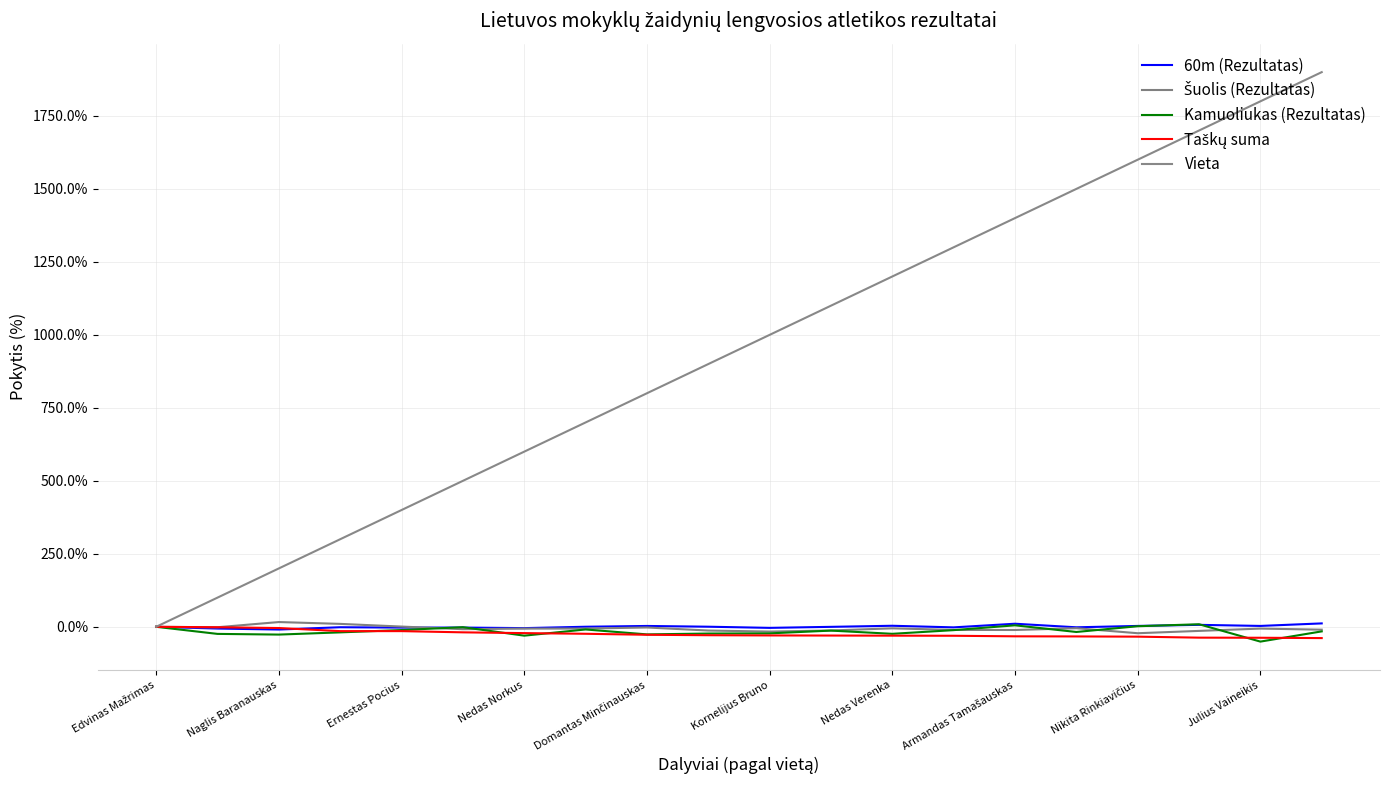

How many lines are shown in the chart?

5